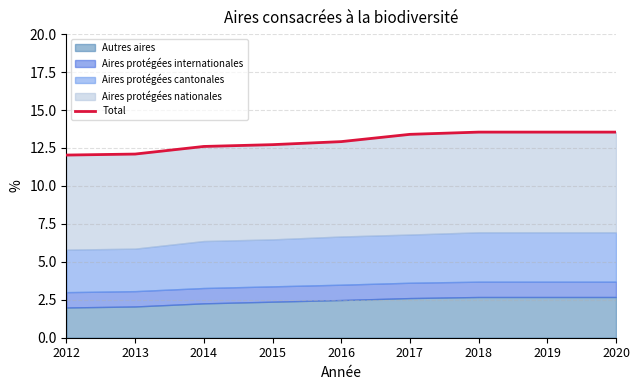

What is the sum of the values at 2014 and 2013?

24.7